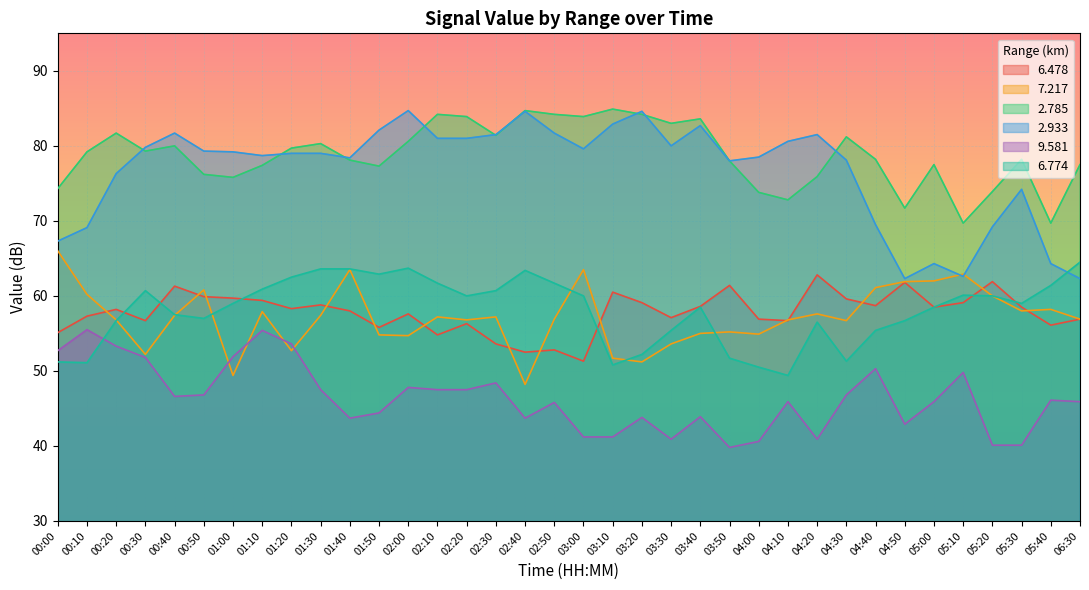

What is the total value across all series at 01:10?

389.7